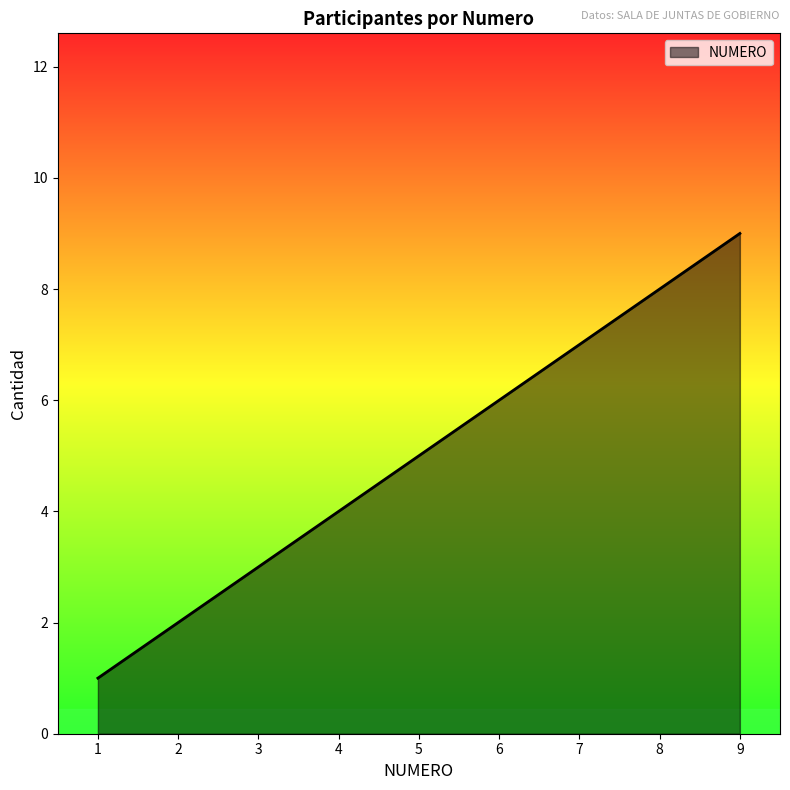

What is the minimum value shown in the chart?

1